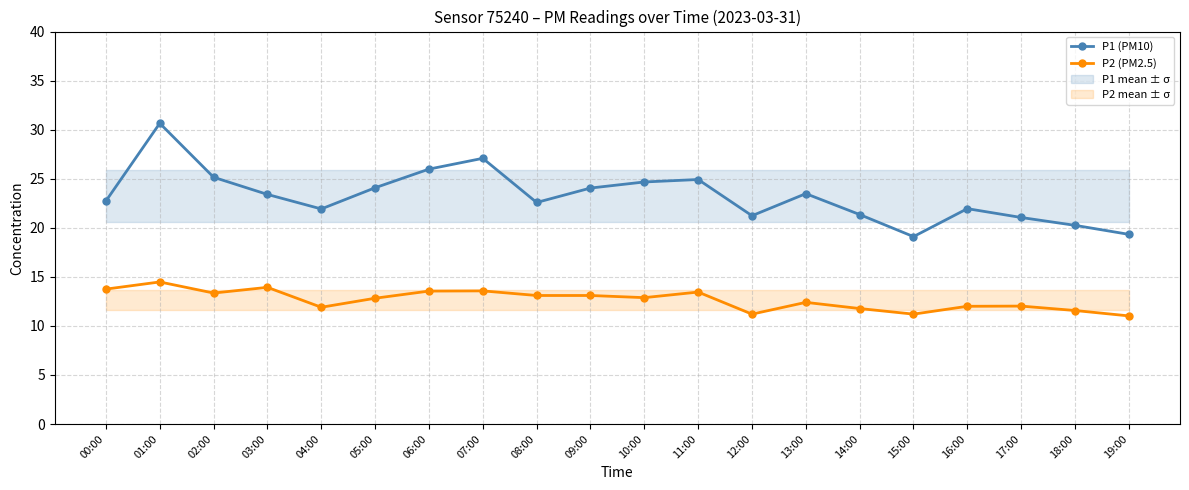

Does the chart display data point markers on the line(s)?

Yes